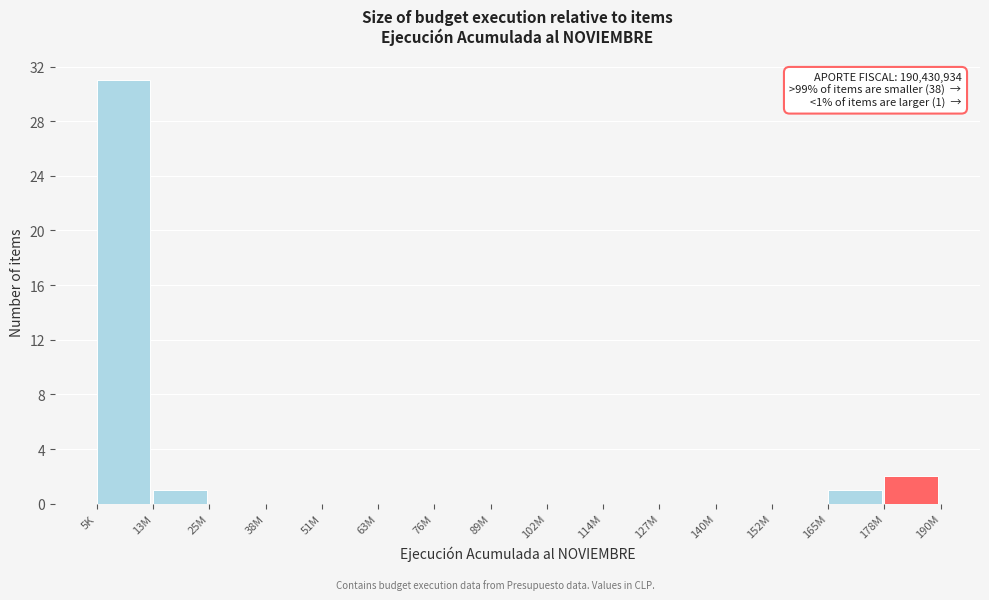

Reading right to left, transcribe all the data shown in this chart.

178M=2	165M=1	152M=0	140M=0	127M=0	114M=0	102M=0	89M=0	76M=0	63M=0	51M=0	38M=0	25M=0	13M=1	5K=31